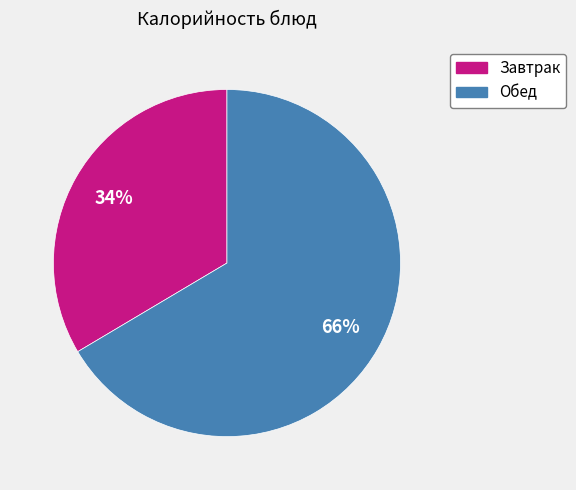

To the nearest percent, what is the average slice percentage?

50%